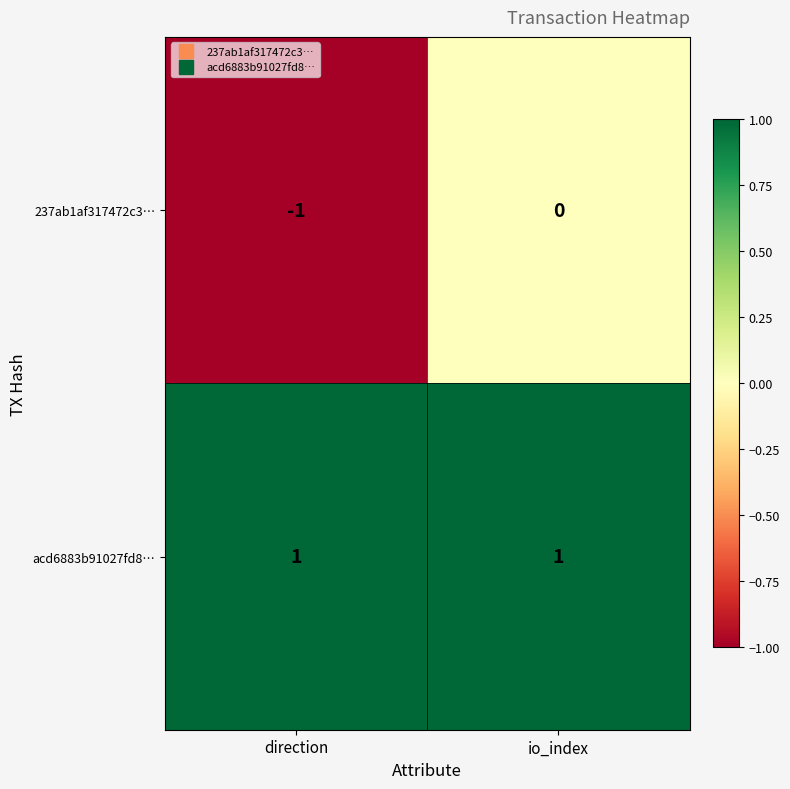

At direction, list the series in order from smallest to largest.

237ab1af317472c3…, acd6883b91027fd8…